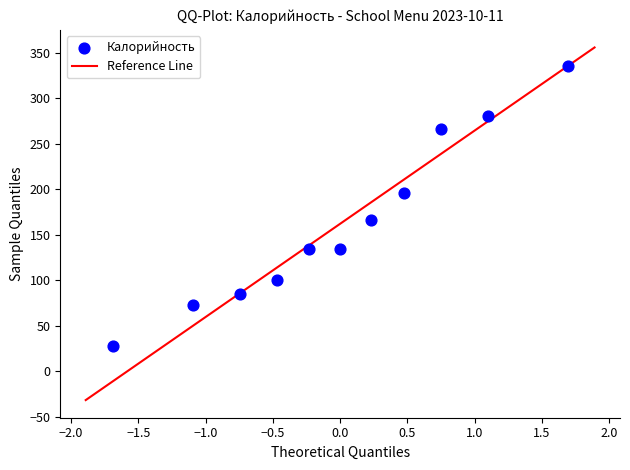

What is the range of Y values (max minus min)?

307.5